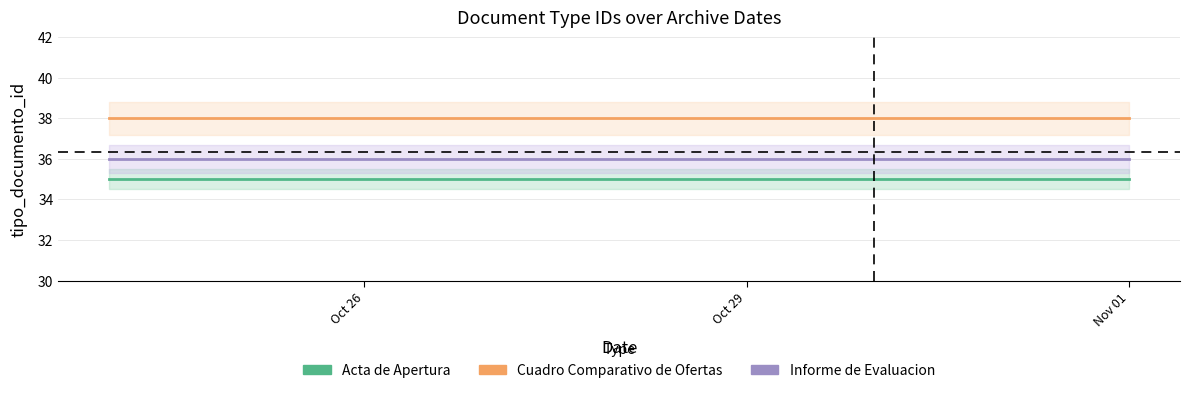

What is the minimum value shown in the chart?

35